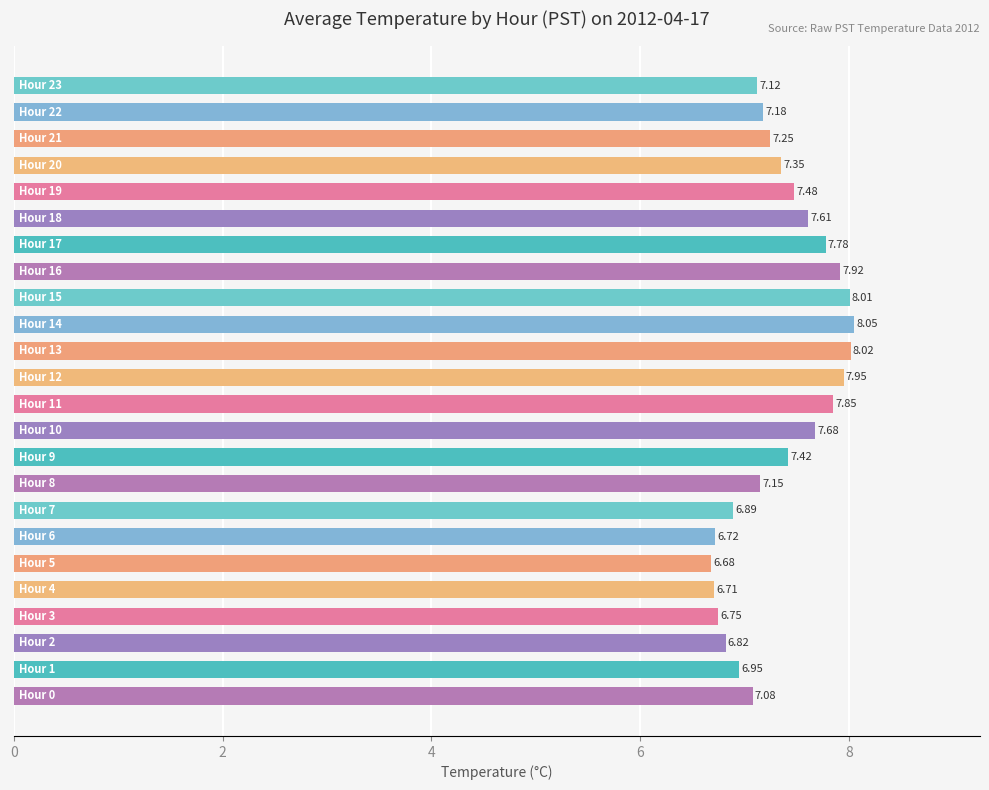

What is the average value?

7.4